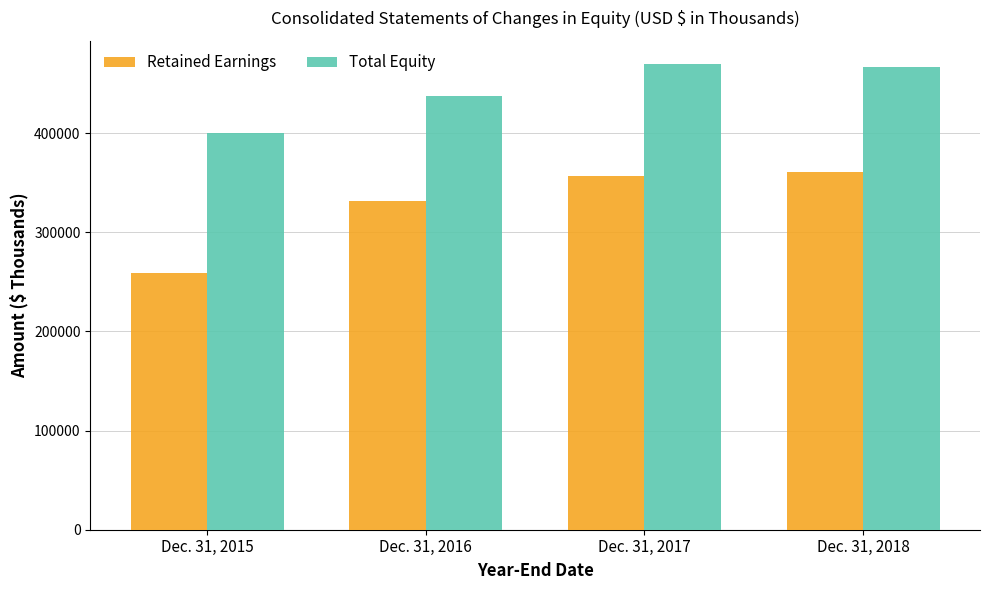

How many data points does each series have?

4